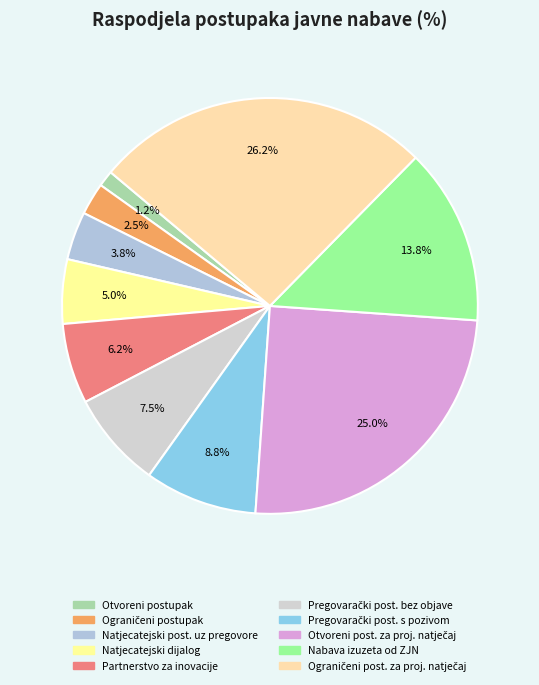

Is there any slice that represents more than half of the pie?

No